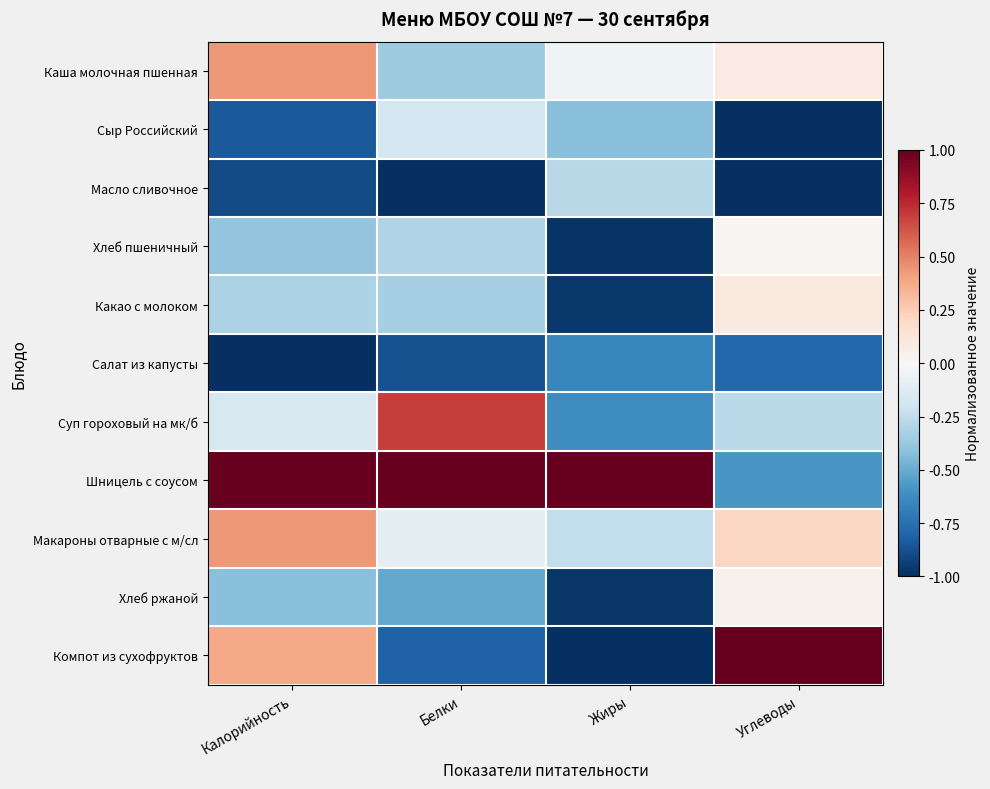

List the series in order of their peak value, highest first.

Шницель с соусом, Компот из сухофруктов, Суп гороховый на мк/б, Макароны отварные с м/сл, Каша молочная пшенная, Какао с молоком, Хлеб ржаной, Хлеб пшеничный, Сыр Российский, Масло сливочное, Салат из капусты